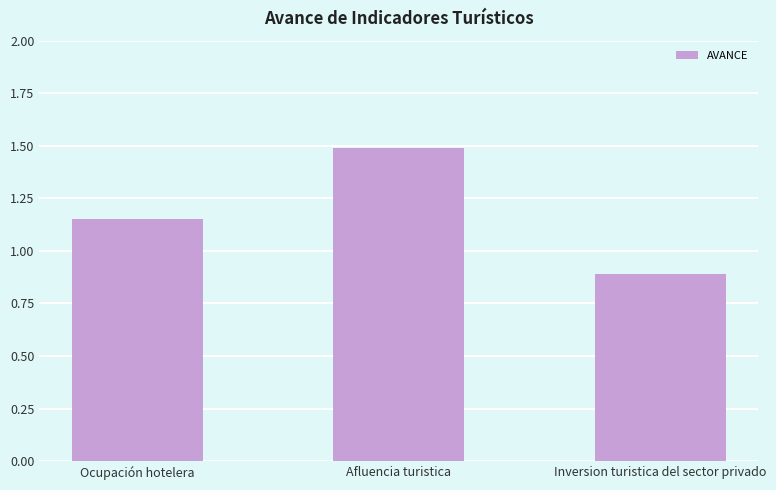

Are the bars horizontal?

No